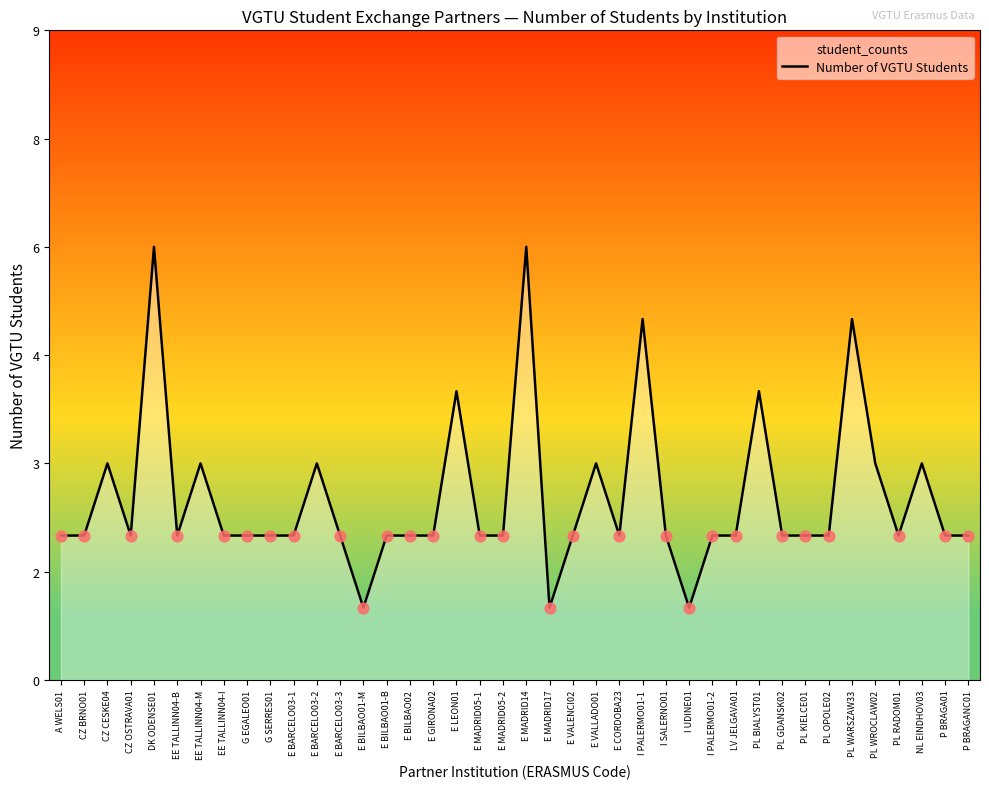

What is the ratio of the value at G EGALEO01 to the value at CZ BRNO01?

1.0